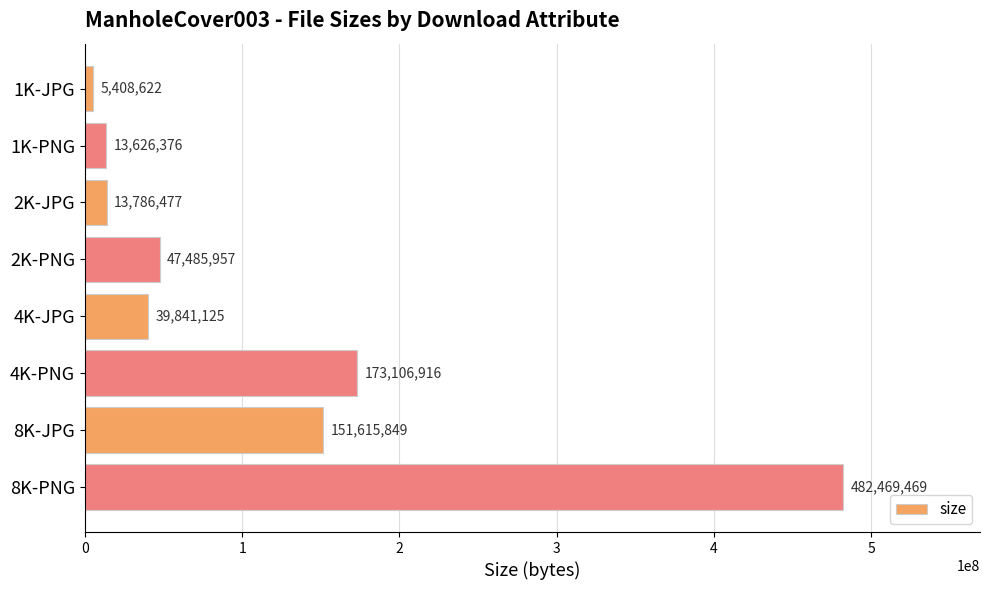

What is the difference between the maximum and minimum values?

477060847